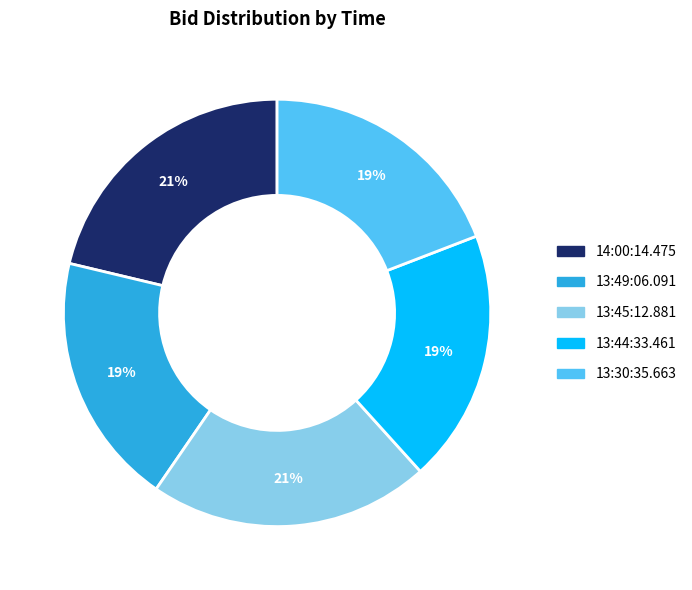

To the nearest percent, what is the difference between the 13:49:06.091 and 13:45:12.881 slice percentages?

2%